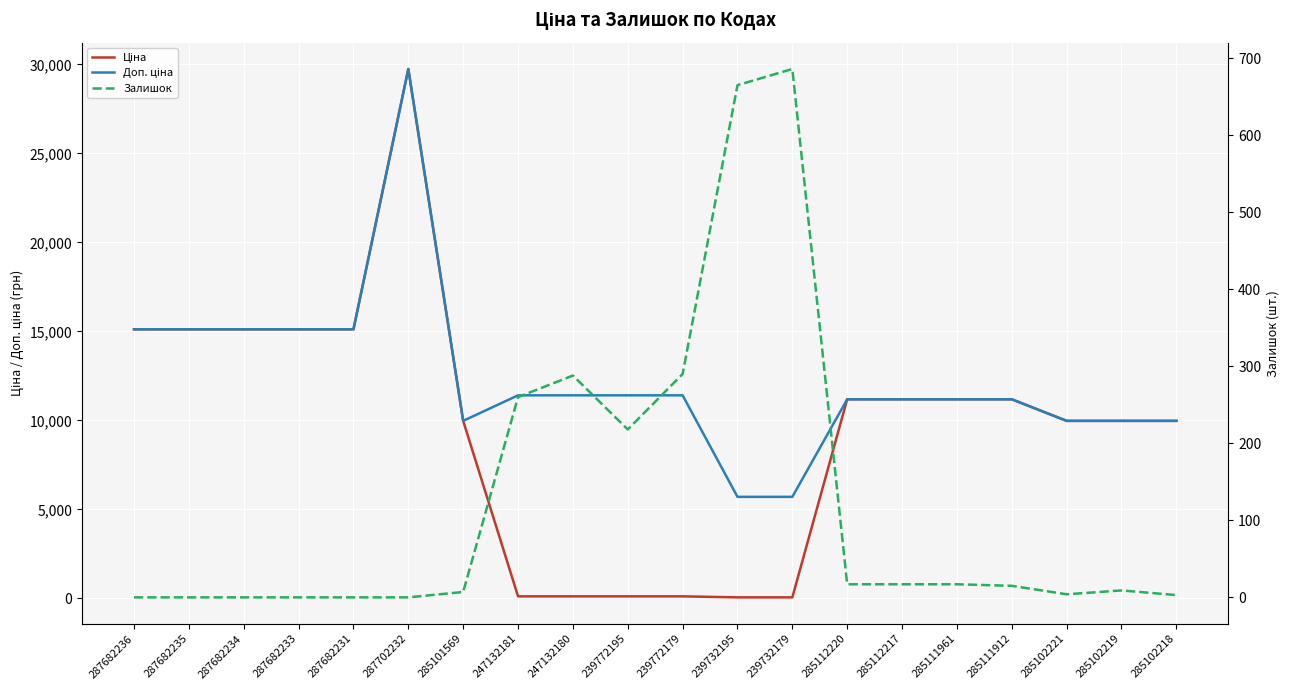

The Доп. ціна series shows 5080.3 at 285111912. True or false?

False